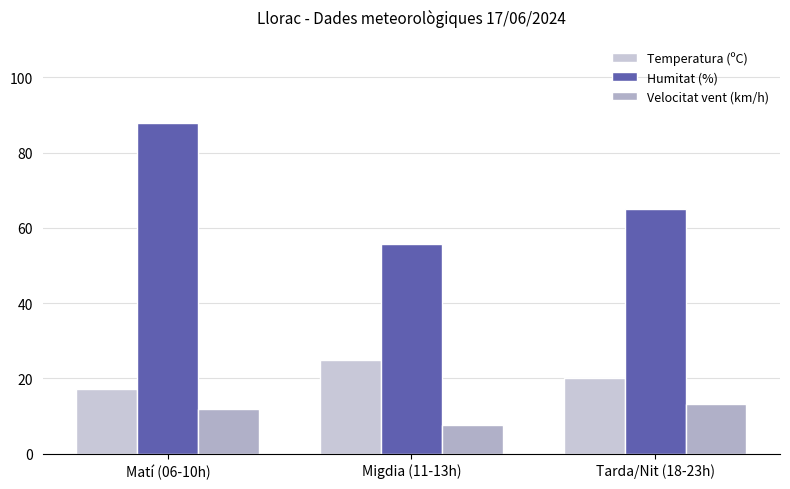

What is the label of the 1st bar from the right?

Tarda/Nit (18-23h)